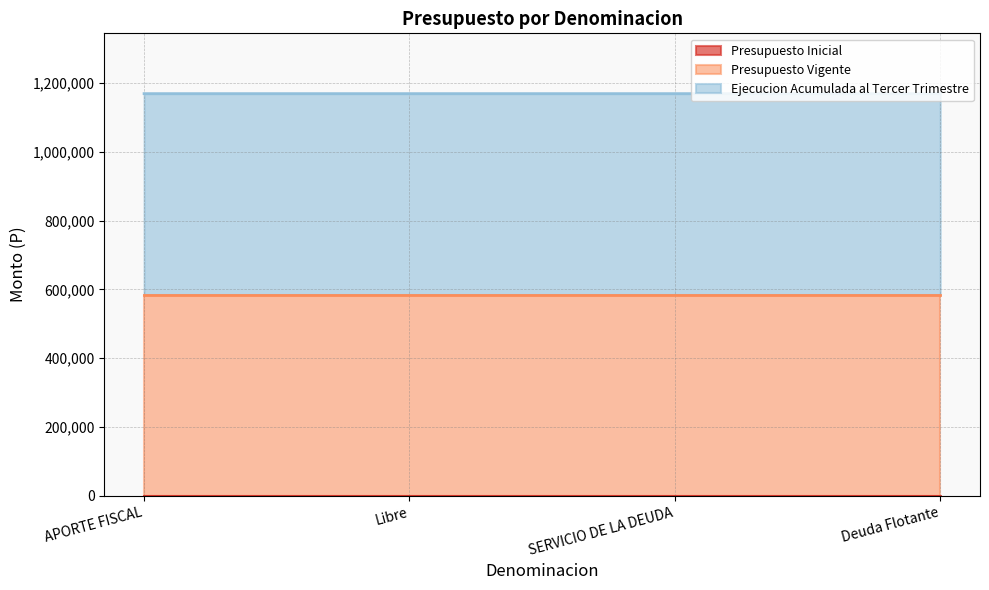

What is the difference between the highest and lowest values at Libre?

584573